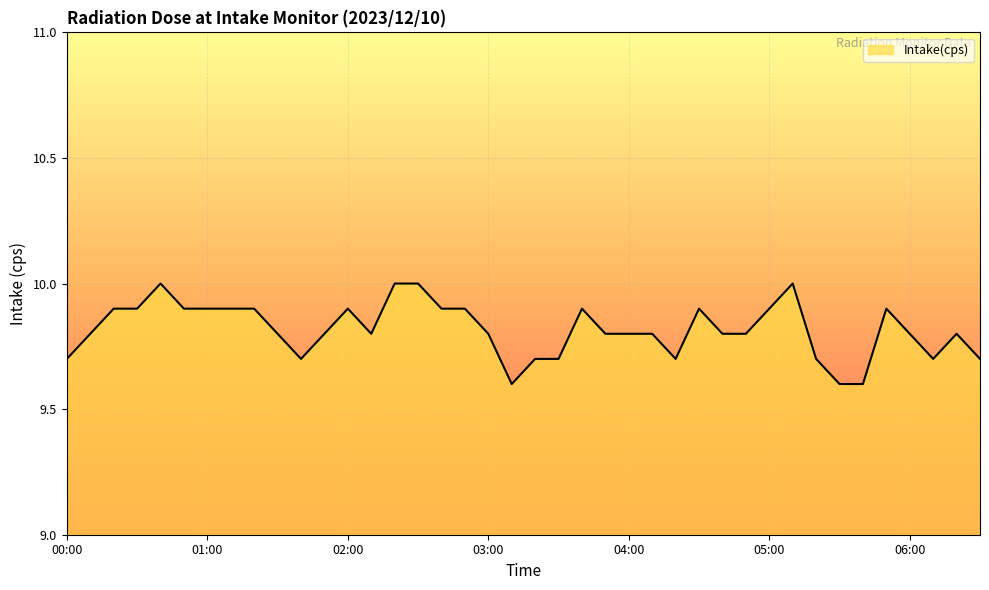

What is the minimum value shown in the chart?

9.6